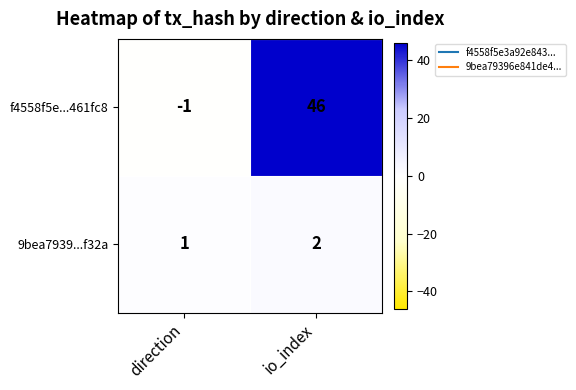

What is the spread (max minus min) of values at io_index?

44